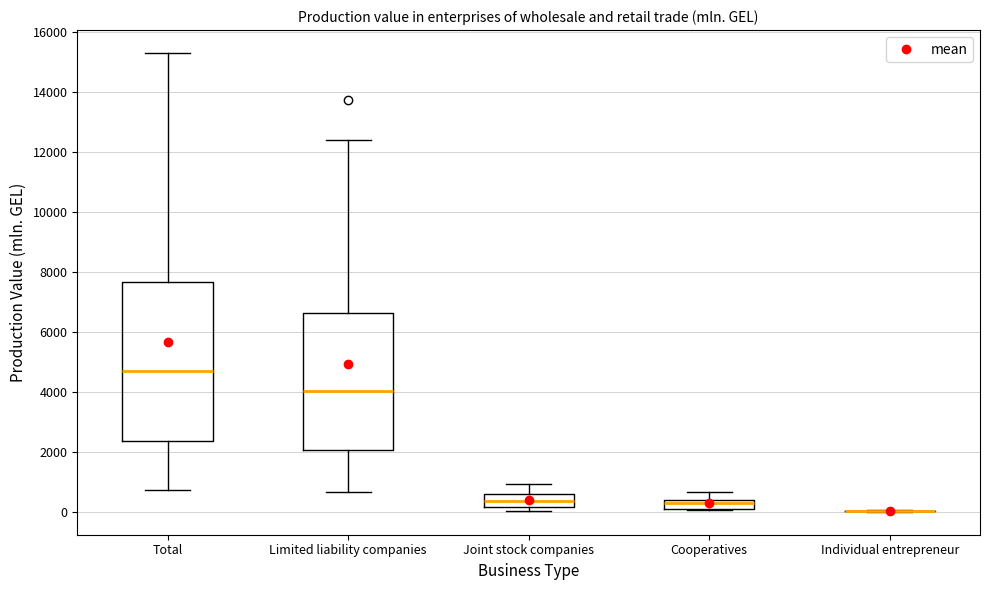

Where is the lower edge of the box for Total on the y-axis? The values are not printed on the chart, so give them approximately, as read against the axis.

2400